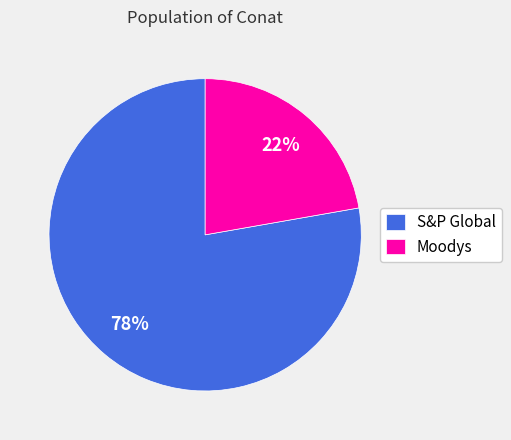

What is the smallest slice in the pie chart?

Moodys